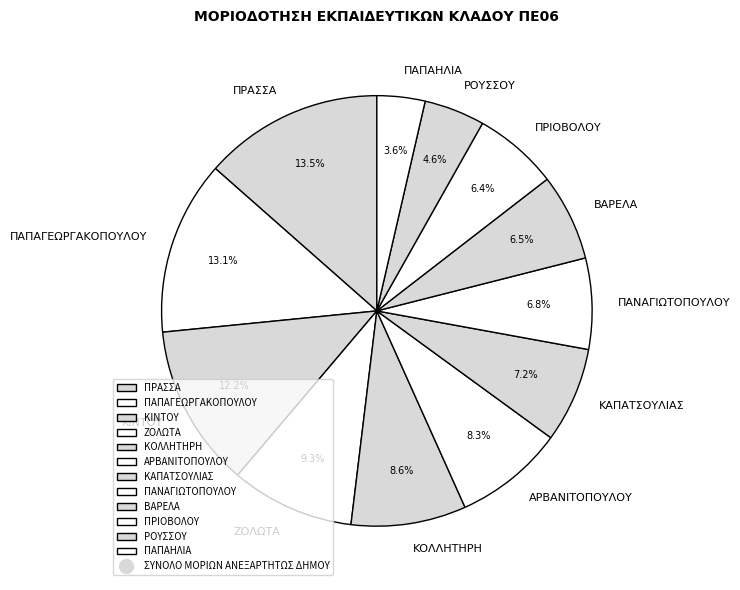

How many slices are in this pie chart?

12